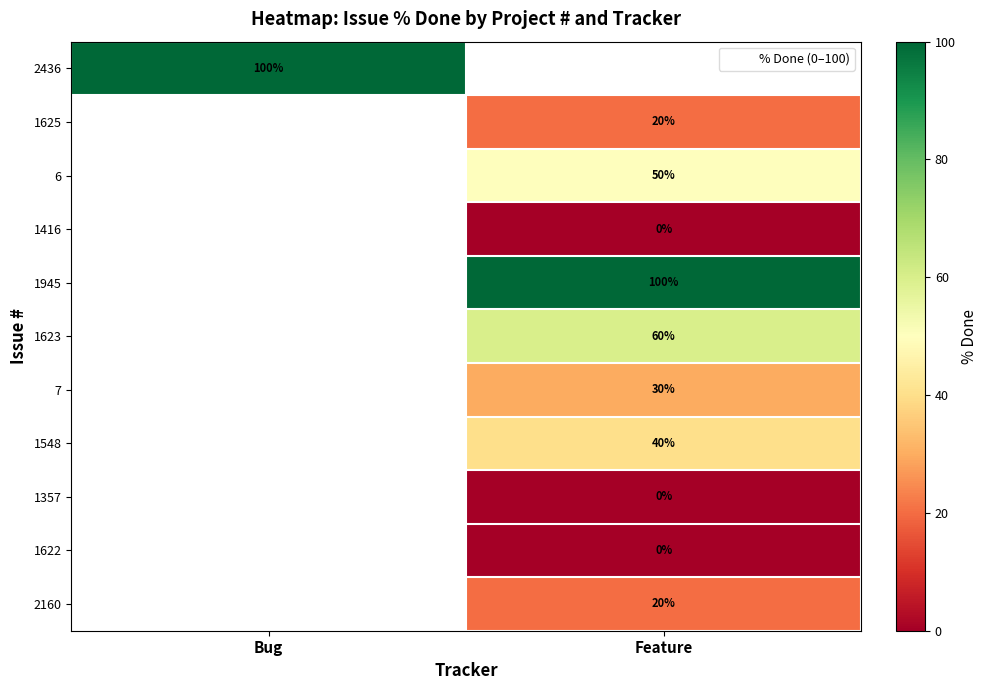

At how many categories does at least one series exceed 53?

2